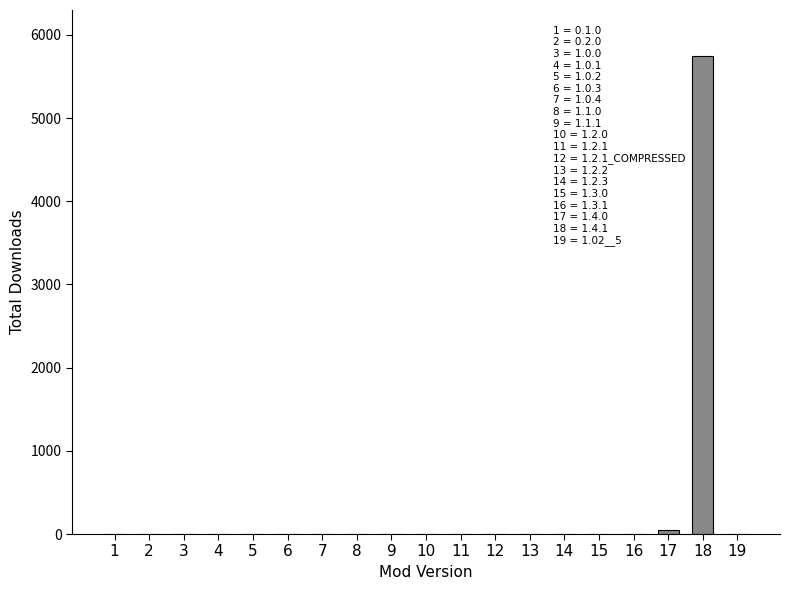

Which category has the highest value across all series?

18